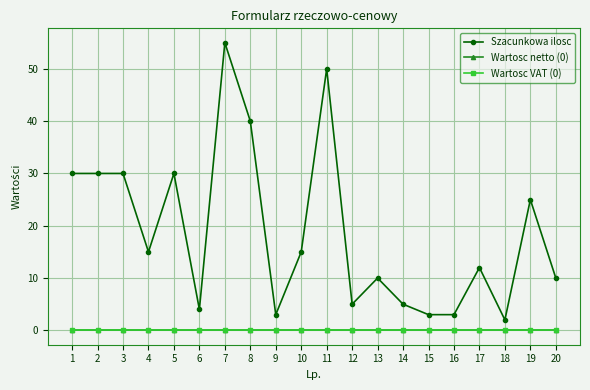

True or false: Szacunkowa ilosc and Wartosc netto (0) intersect in this chart.

False